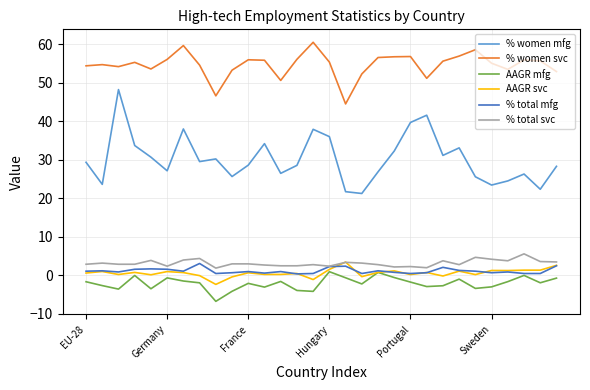

Which series has the largest total across all categories?

% women svc